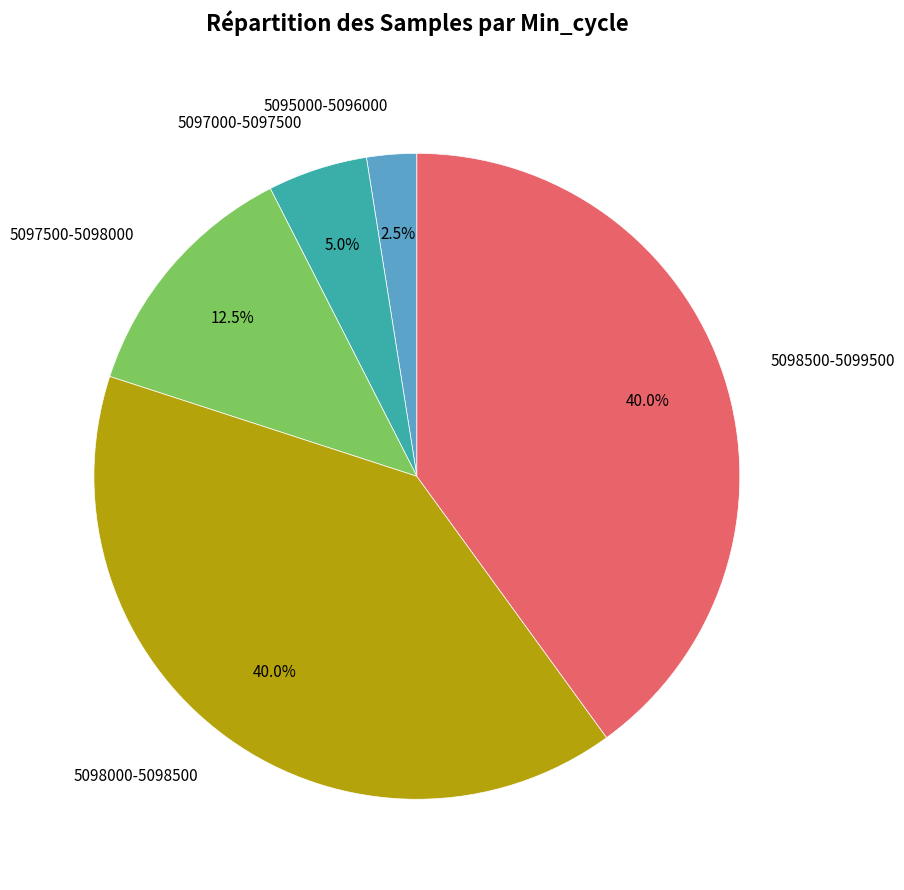

Between 5098000-5098500 and 5097000-5097500, which is larger?

5098000-5098500